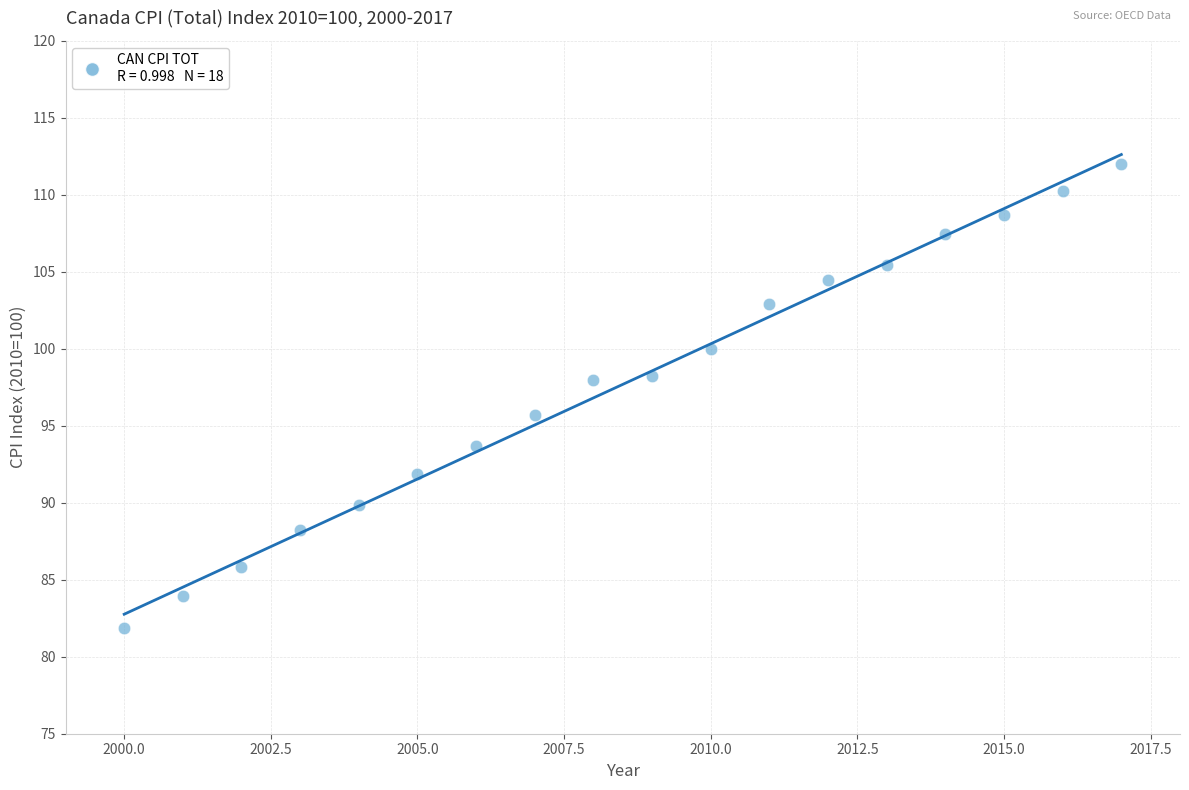

What is the range of Y values (max minus min)?

30.1